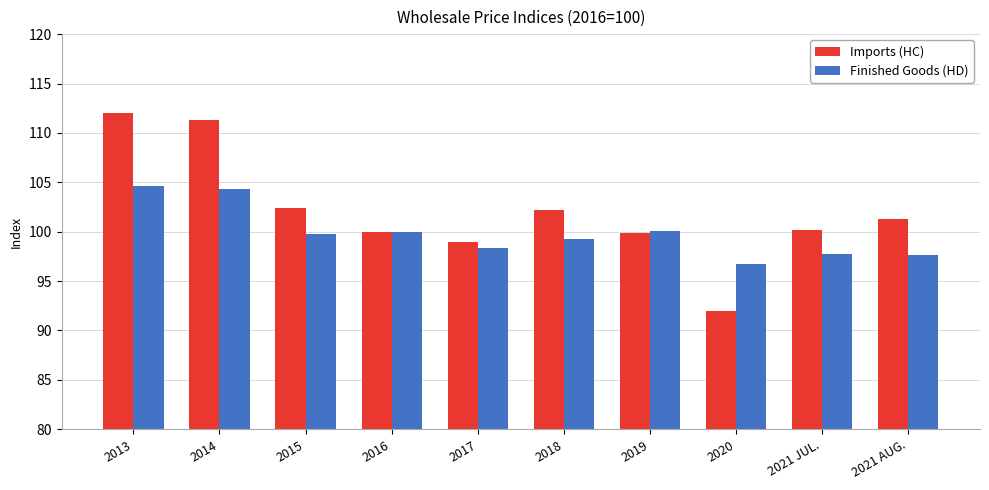

At how many categories does at least one series exceed 108?

2